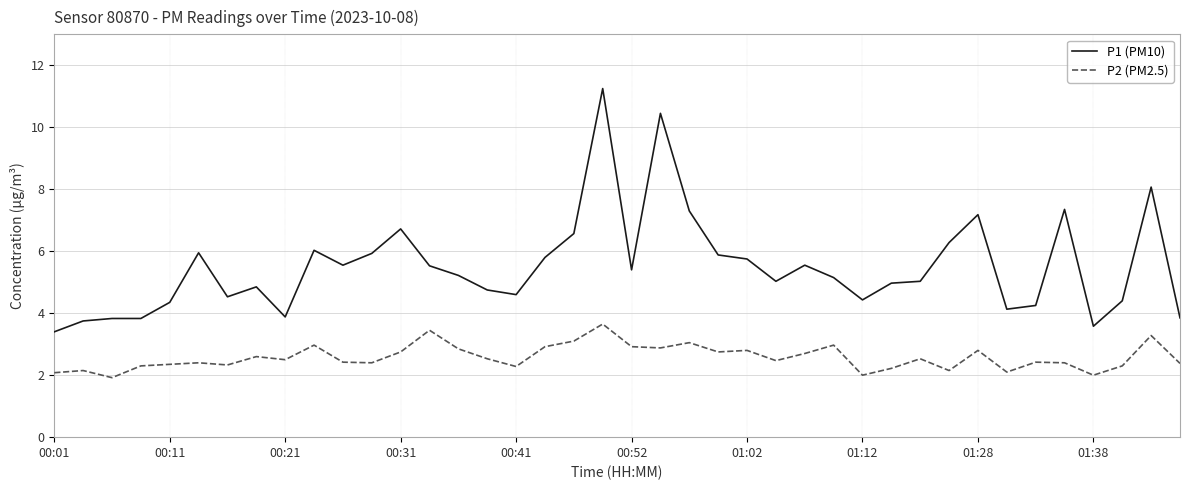

What is the minimum value for P1 (PM10)?

3.4